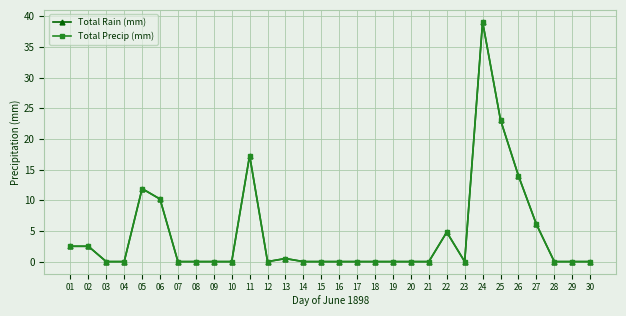

At which category does Total Precip (mm) reach its first local valley?

12